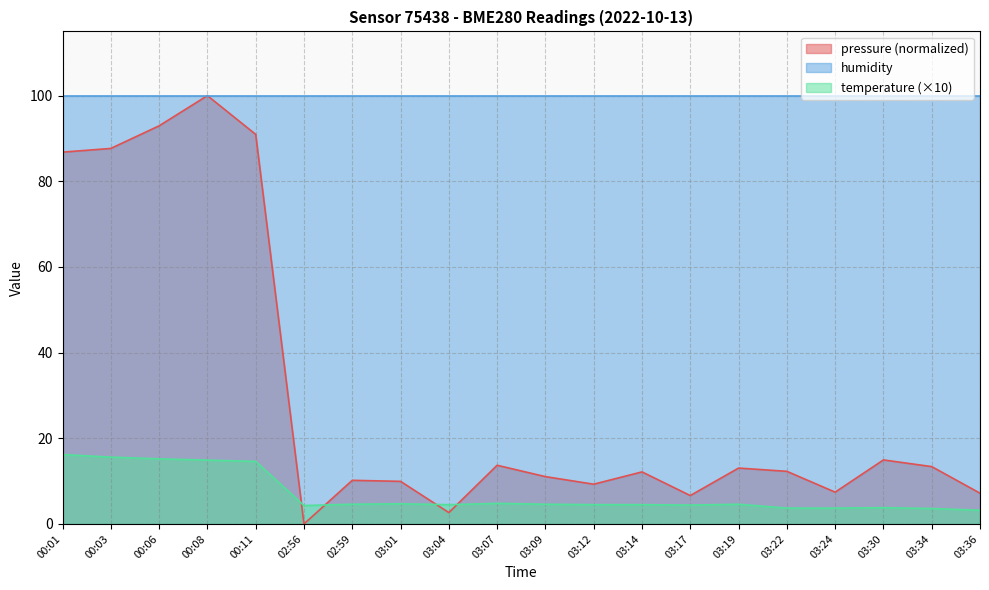

What is the approximate value of temperature at 03:34?

3.6